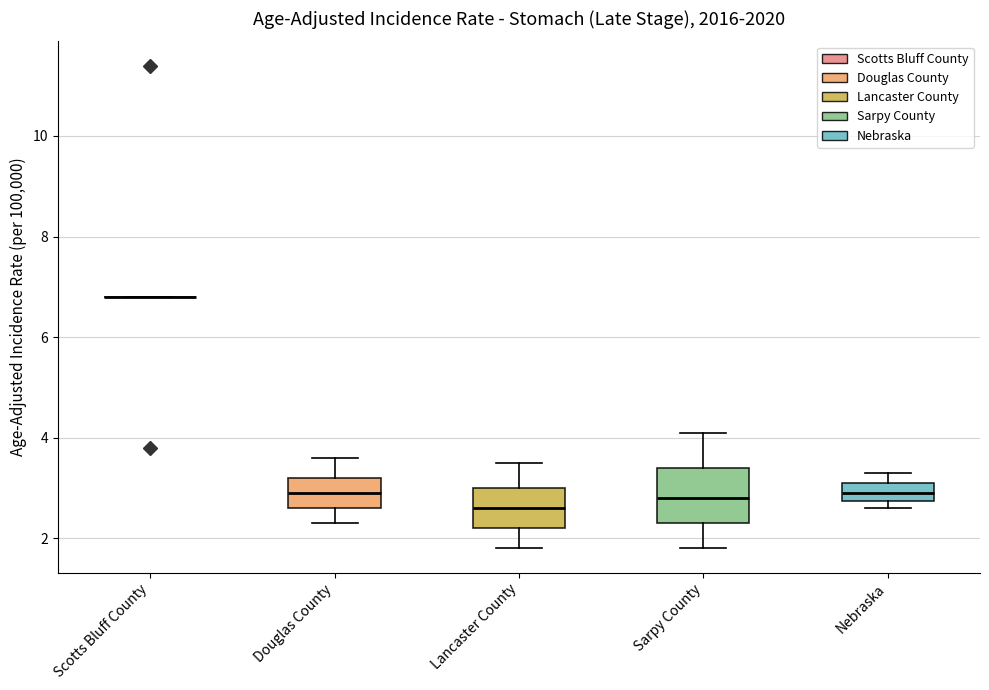

Reading left to right, read every box against the y-axis: the position of its median line, the range the box covers, and the ends of its whiskers. The values are not printed on the chart, so give them approximately, as read against the axis.

Scotts Bluff County: box collapsed to a line at 6.8, whiskers 6.8 to 6.8
Douglas County: median 3.0, box 2.6 to 3.2, whiskers 2.4 to 3.6
Lancaster County: median 2.6, box 2.2 to 3.0, whiskers 1.8 to 3.6
Sarpy County: median 2.8, box 2.4 to 3.4, whiskers 1.8 to 4.2
Nebraska: median 3.0, box 2.8 to 3.2, whiskers 2.6 to 3.4